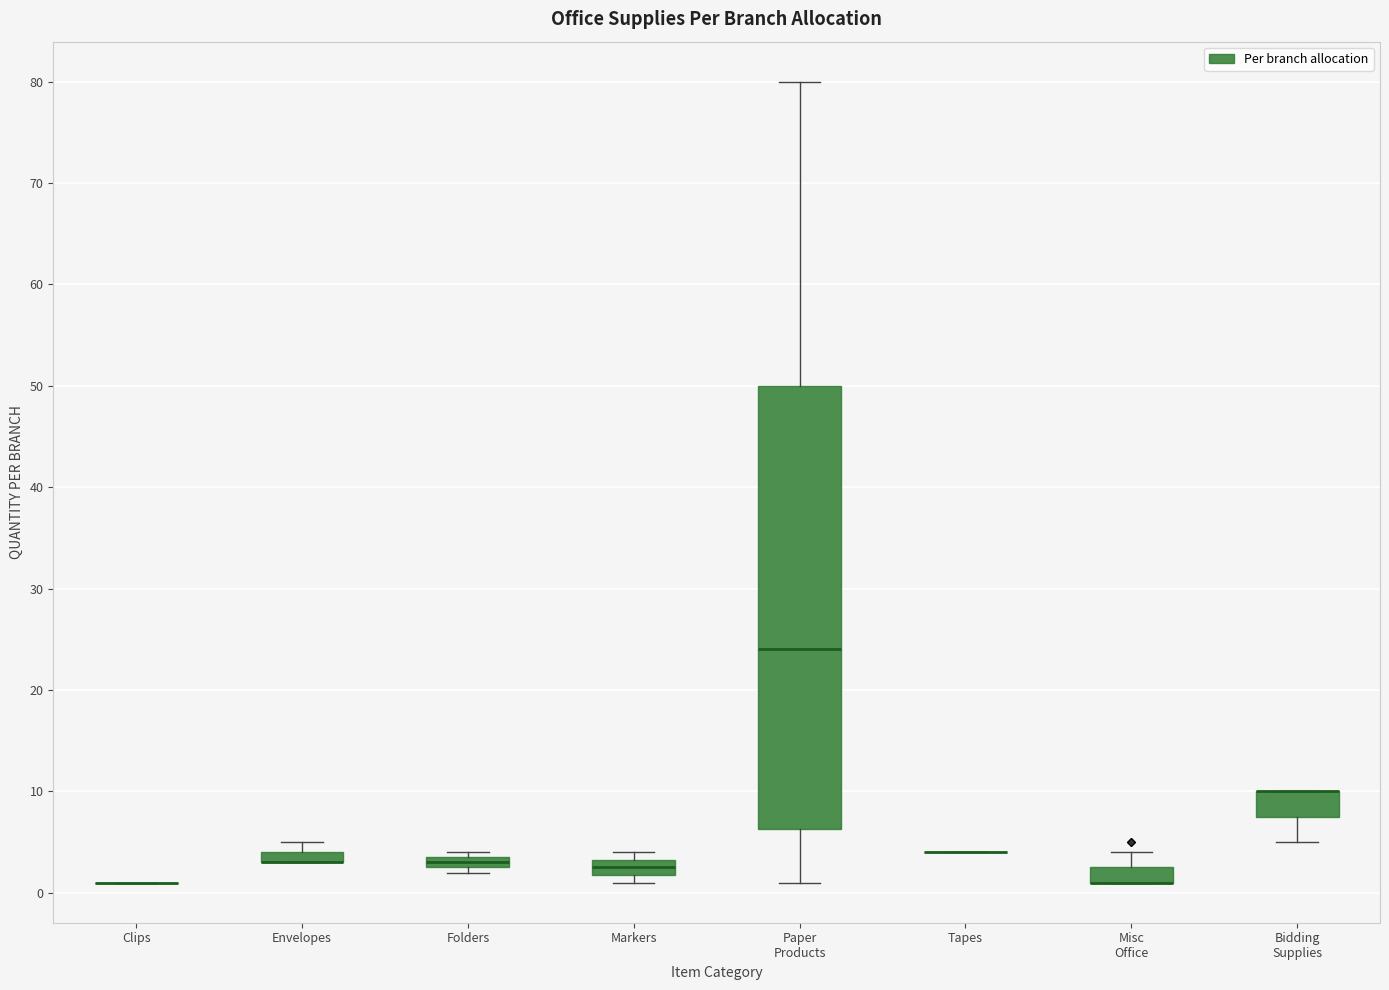

Comparing the boxes themselves (not the whiskers), which one is the tallest?

Paper Products